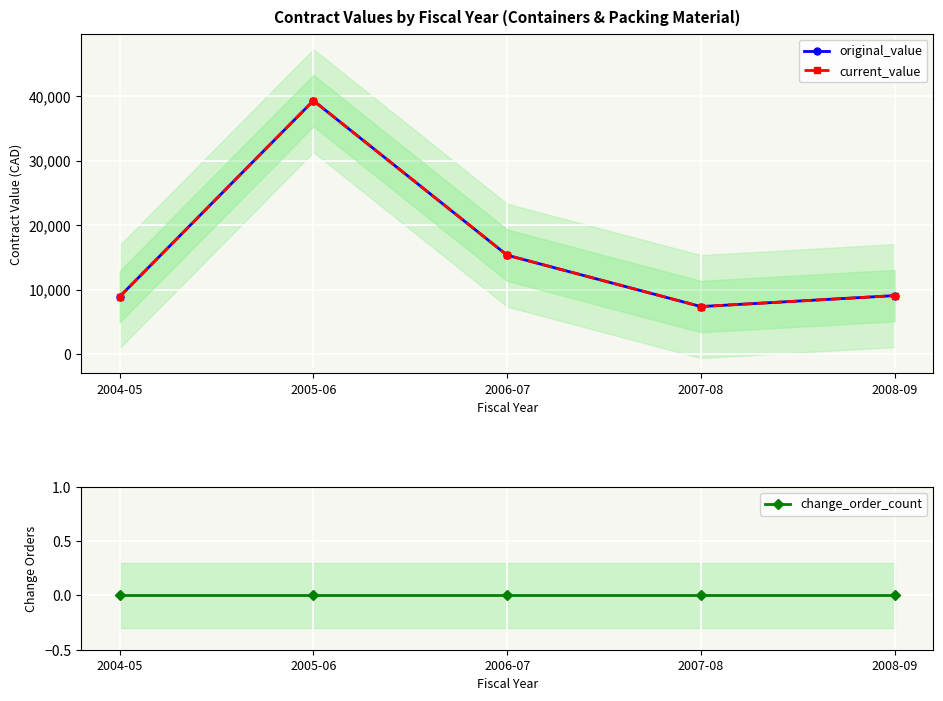

True or false: original_value and change_order_count cross at least once.

False